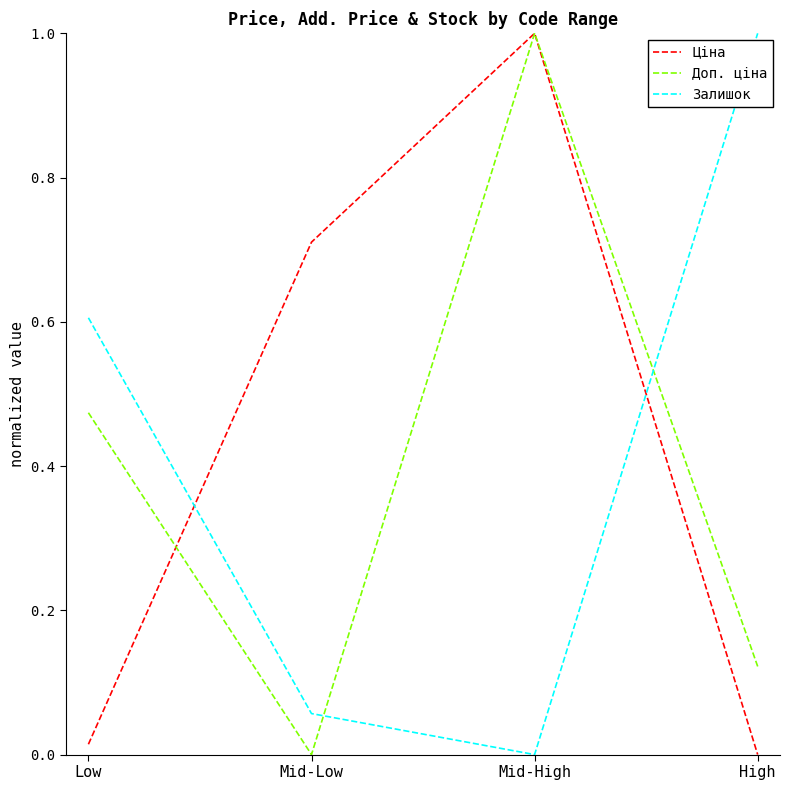

List the labels in order of Доп. ціна value, smallest first.

Mid-Low, High, Low, Mid-High